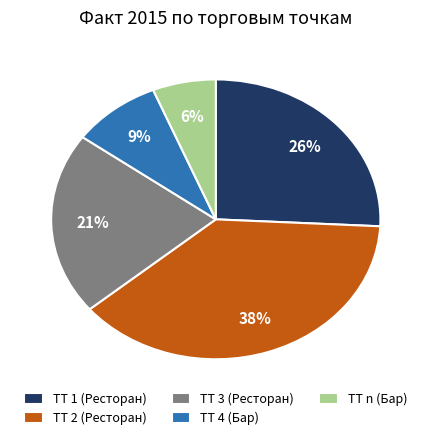

Does ТТ 1 (Ресторан) represent more than half of the total?

No